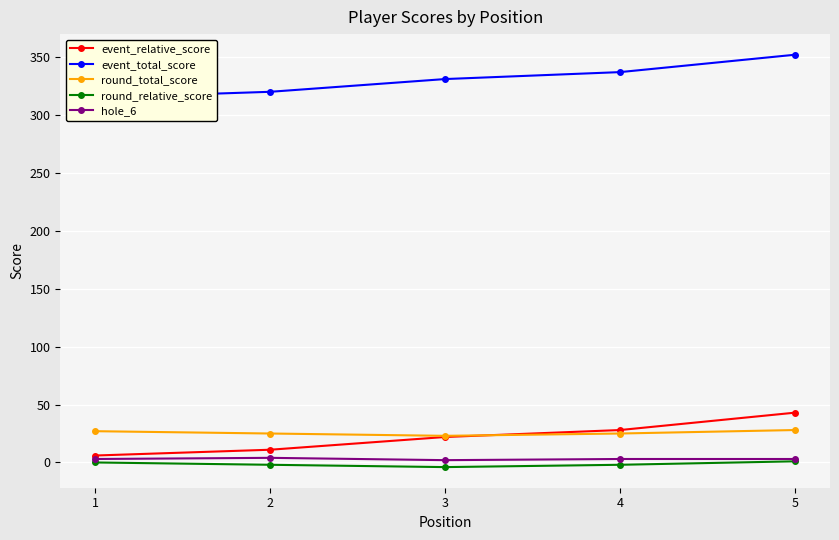

True or false: event_total_score and hole_6 cross at least once.

False